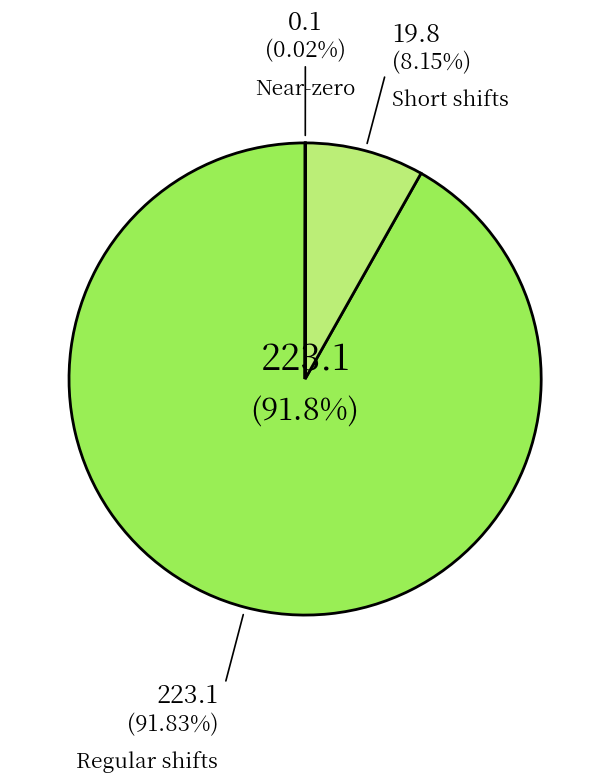

Does any single category account for the majority?

Yes